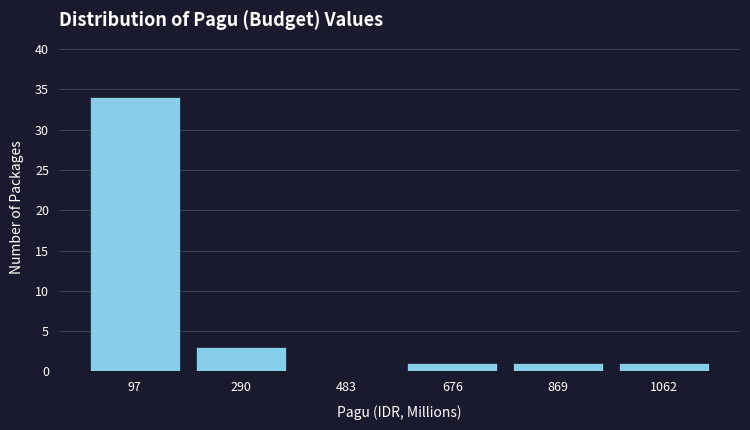

Reading left to right, list every bar in this chart as the range it spans on the x-axis followed by its height. Neither the bar edges nor the heights are printed on the chart, so give them approximately, as read against the axes.

0 to 200: 34
200 to 380: 3
380 to 580: 0
580 to 780: 1
780 to 960: 1
960 to 1160: 1